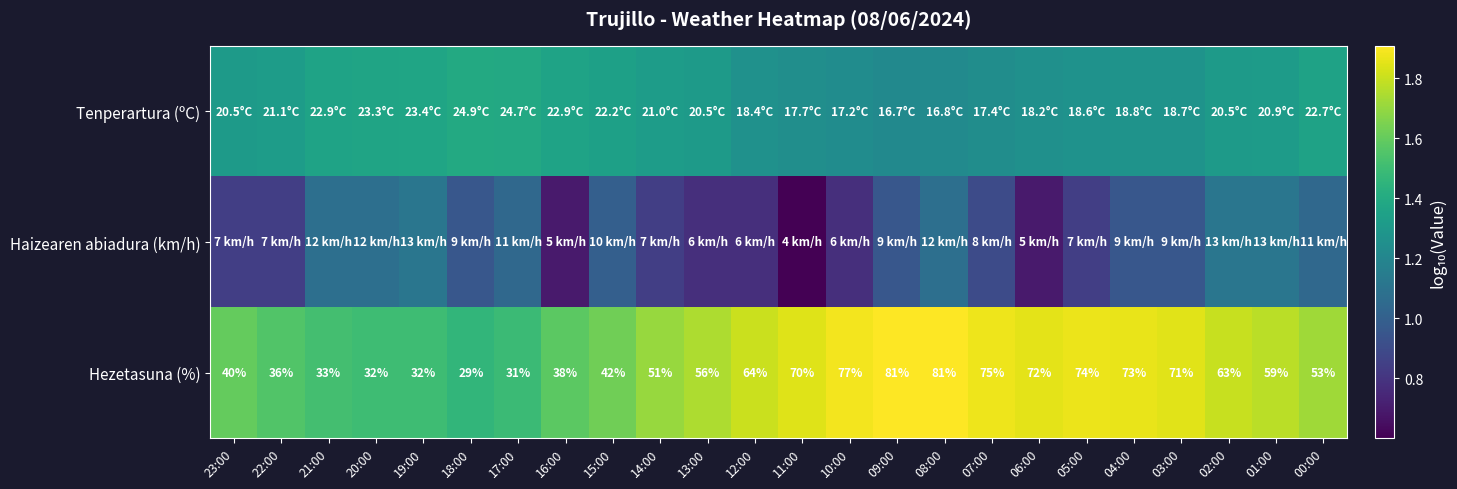

Which category has the lowest value in the Haizearen abiadura (km/h) series?

11:00